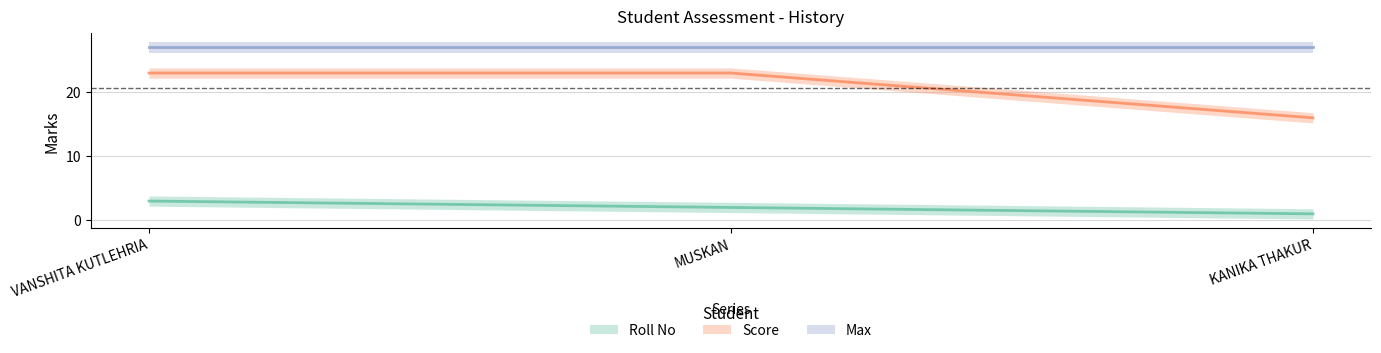

At which label does Roll No reach its peak?

VANSHITA KUTLEHRIA